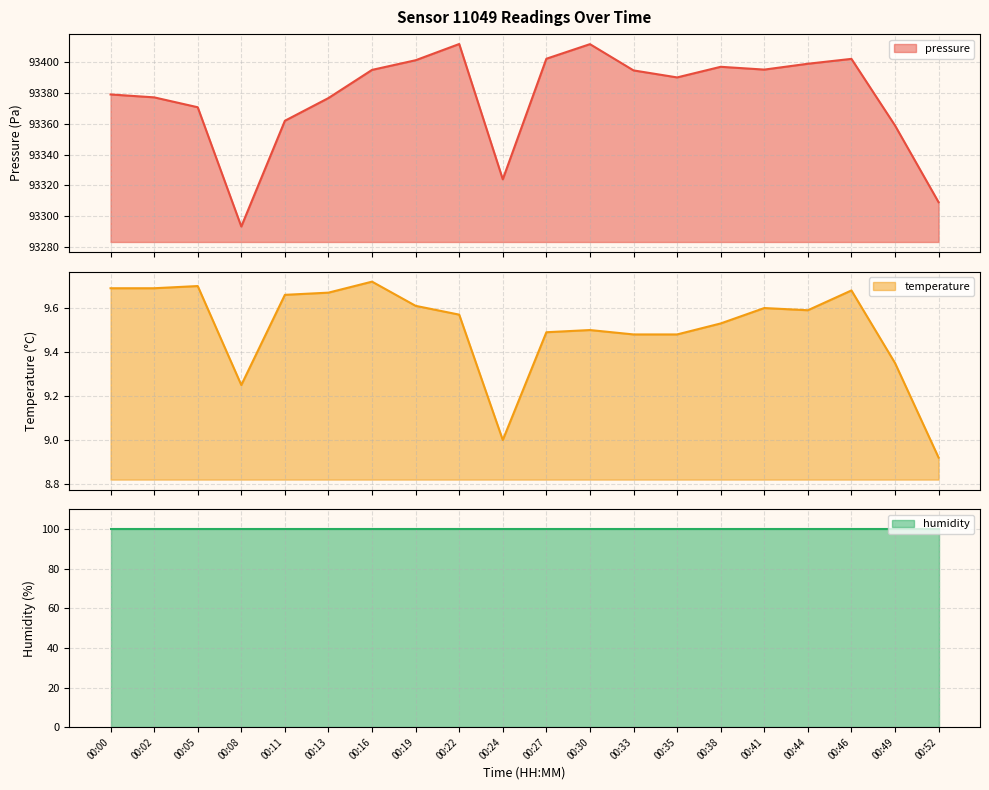

What is the maximum value for pressure?

93411.6